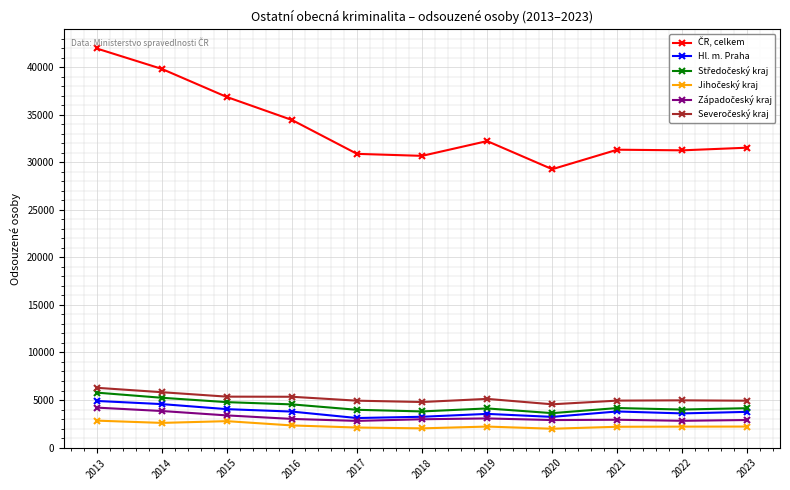

How many data points does each series have?

11